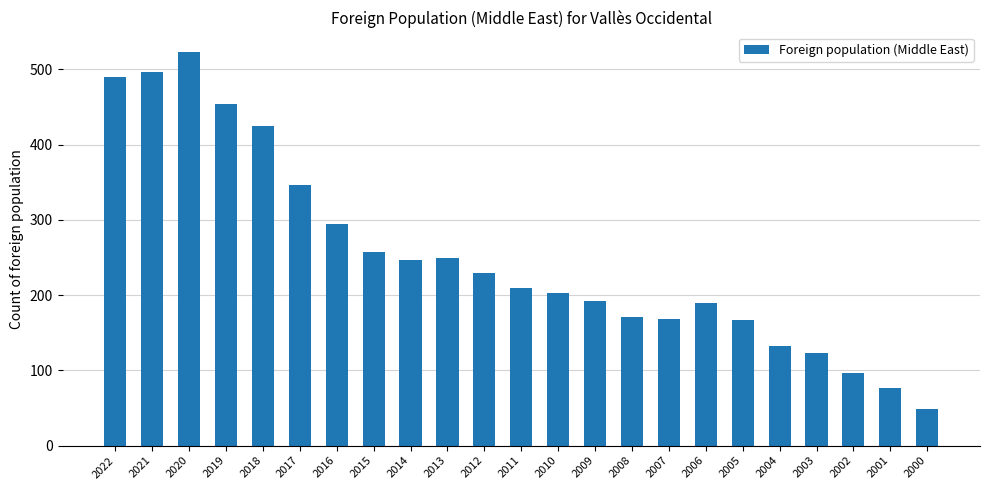

At which category does the chart reach its minimum across all series?

2000